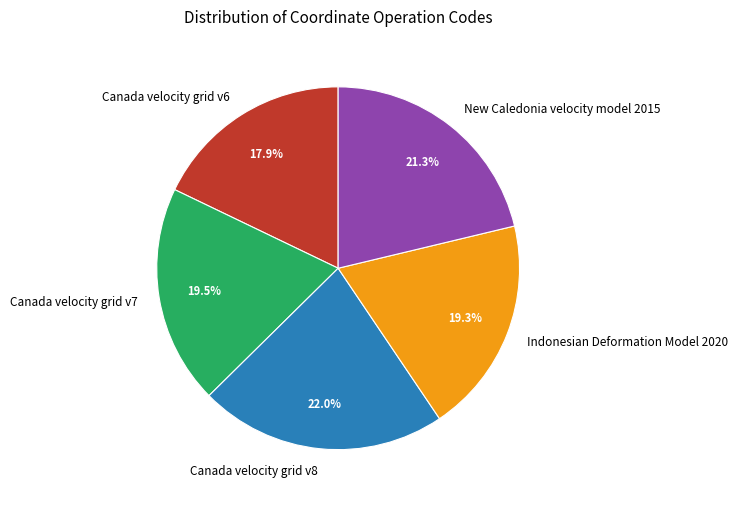

What percentage is the Indonesian Deformation Model 2020 slice, to the nearest percent?

19%